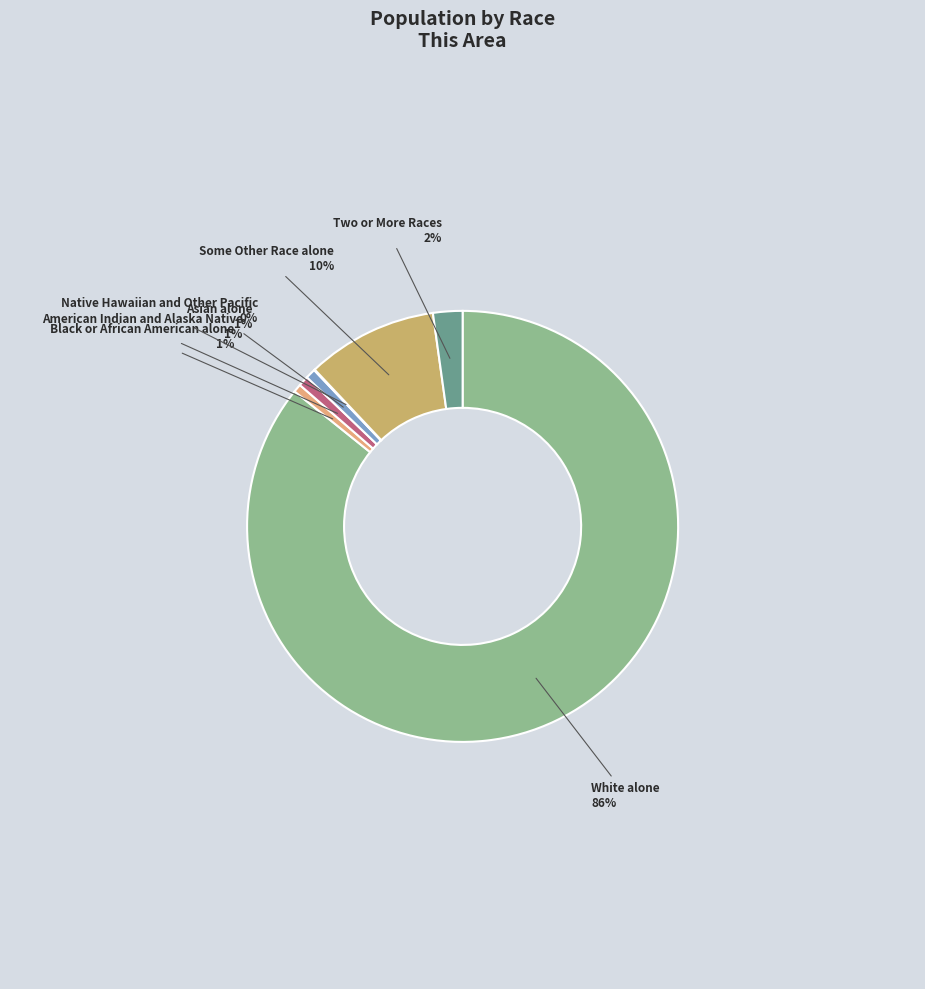

Which category accounts for the majority?

White alone